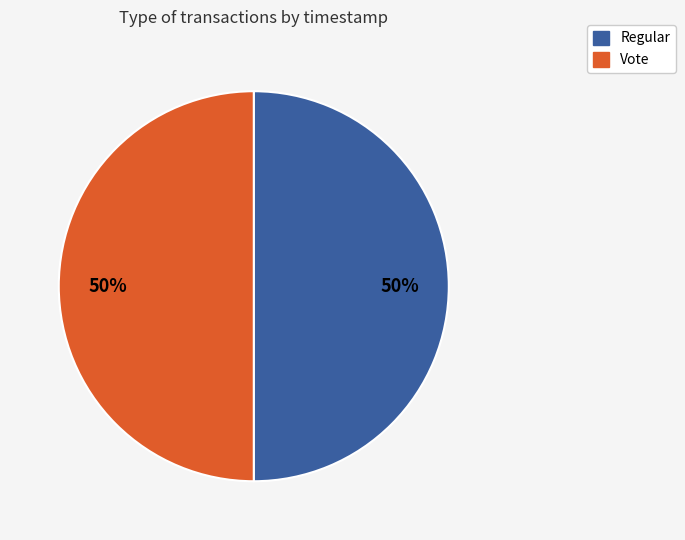

Do Regular and Vote together represent more than half of the pie?

Yes